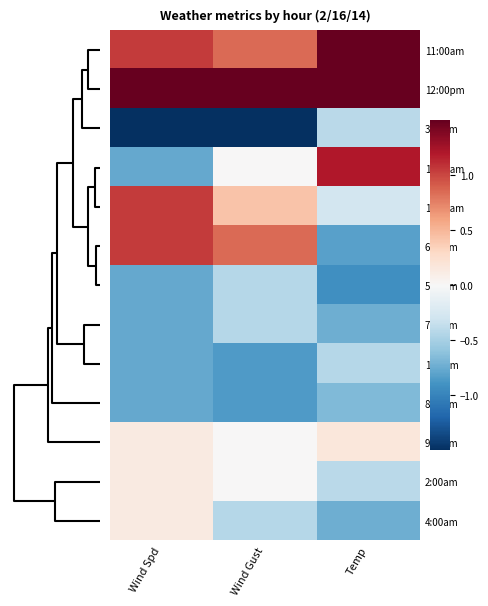

Reading left to right, extract all data points from this chart.

11:00am: Wind Spd=1.1	Wind Gust=0.8	Temp=1.8
12:00pm: Wind Spd=2.0	Wind Gust=2.5	Temp=2.2
3:00am: Wind Spd=-1.7	Wind Gust=-1.7	Temp=-0.4
10:00am: Wind Spd=-0.8	Wind Gust=0.0	Temp=1.2
12:00am: Wind Spd=1.1	Wind Gust=0.4	Temp=-0.3
6:00am: Wind Spd=1.1	Wind Gust=0.8	Temp=-0.8
5:00am: Wind Spd=-0.8	Wind Gust=-0.4	Temp=-0.9
7:00am: Wind Spd=-0.8	Wind Gust=-0.4	Temp=-0.7
1:00am: Wind Spd=-0.8	Wind Gust=-0.8	Temp=-0.4
8:00am: Wind Spd=-0.8	Wind Gust=-0.8	Temp=-0.7
9:00am: Wind Spd=0.1	Wind Gust=0.0	Temp=0.2
2:00am: Wind Spd=0.1	Wind Gust=0.0	Temp=-0.4
4:00am: Wind Spd=0.1	Wind Gust=-0.4	Temp=-0.7